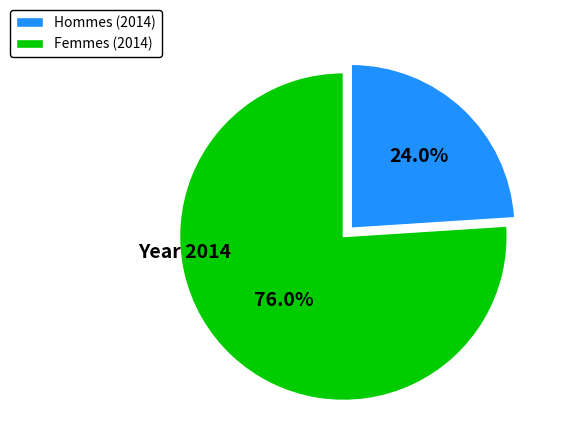

What portion of the pie excludes Femmes (2014)?

24.0%